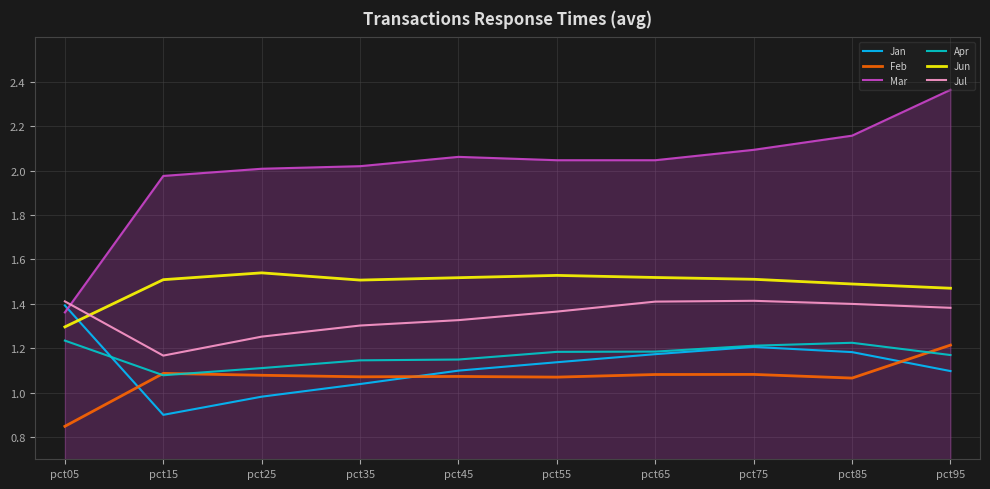

At which label does Jan reach its minimum?

pct15